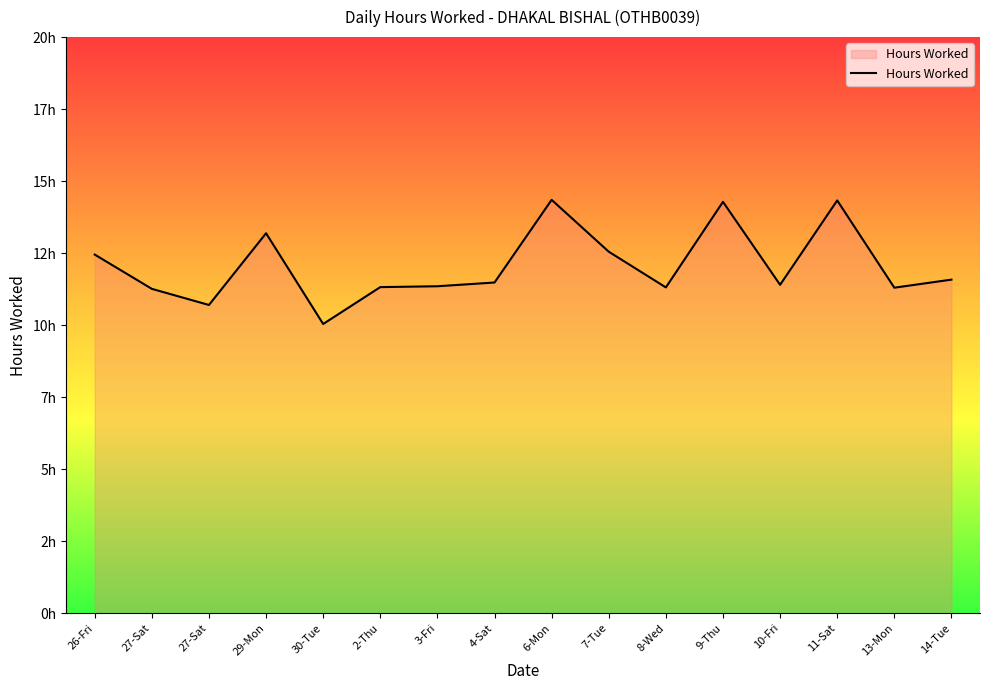

Does the chart have visible grid lines?

No